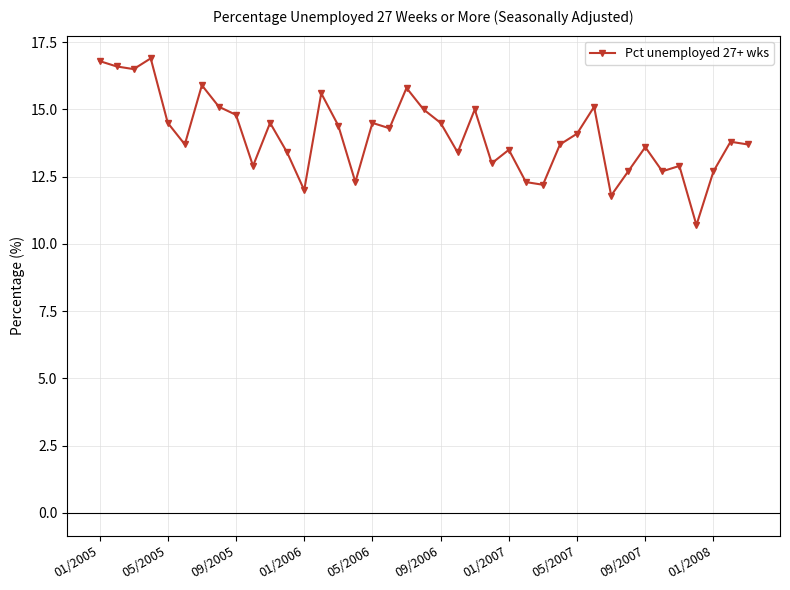

What is the smallest value displayed?

10.7